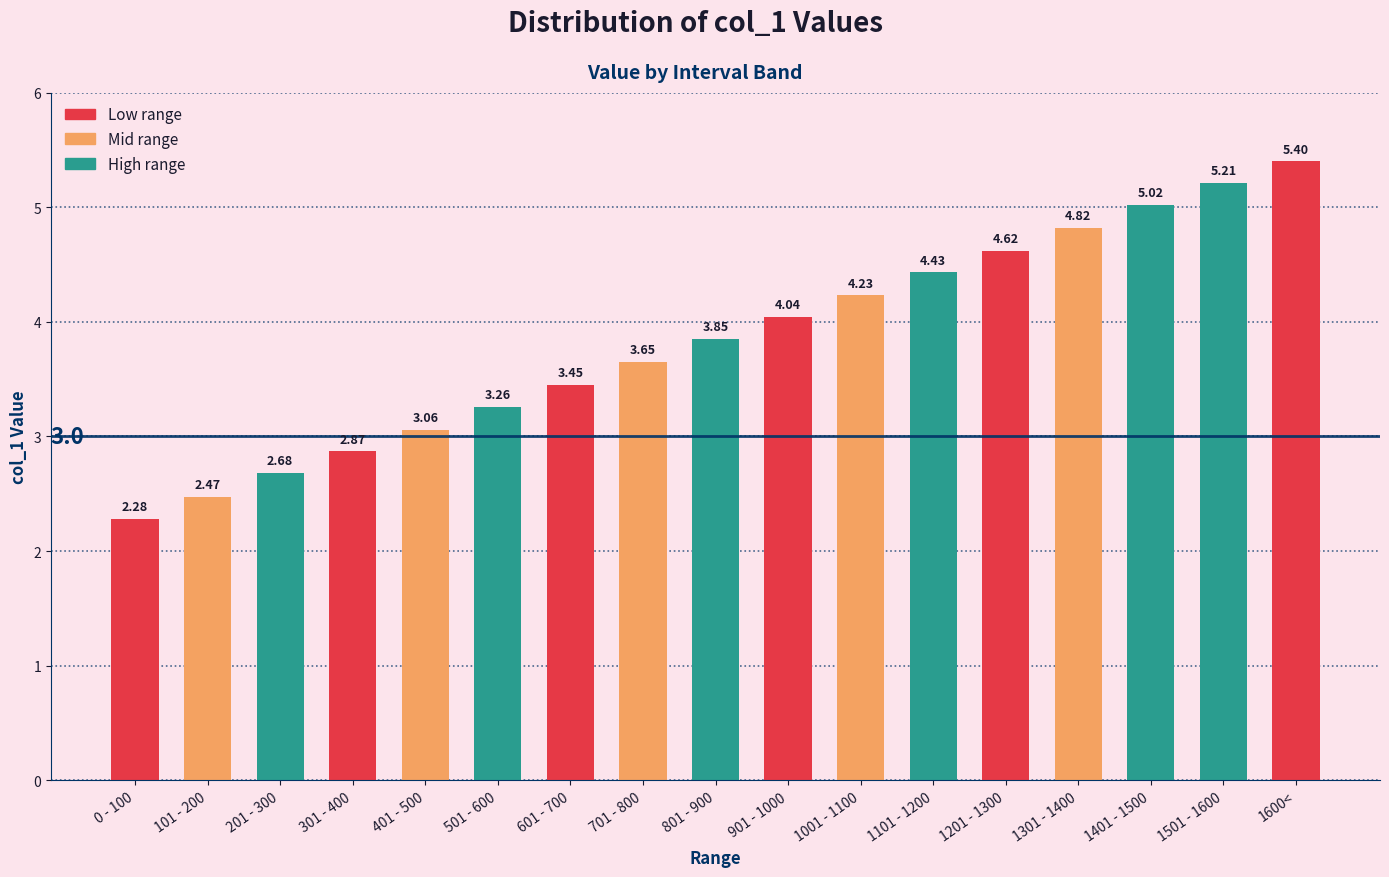

Between 1101 - 1200 and 501 - 600, which is larger?

1101 - 1200